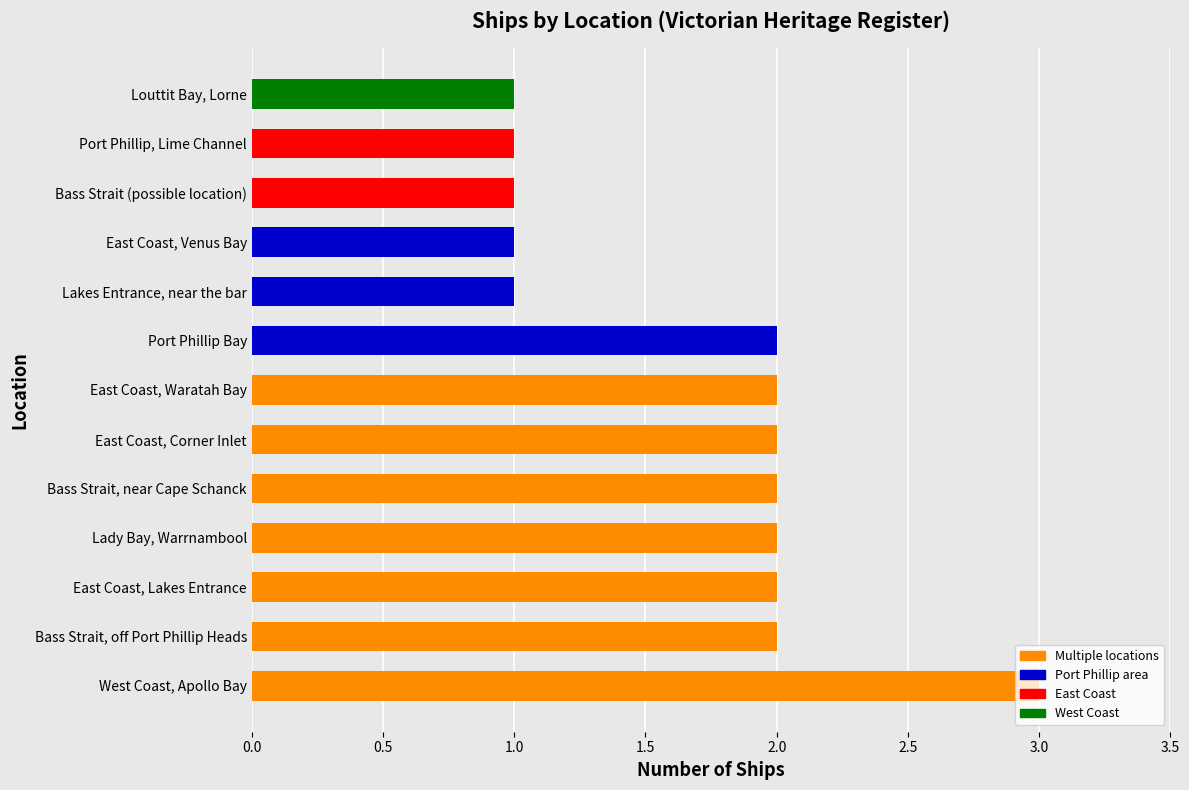

What is the average value?

2